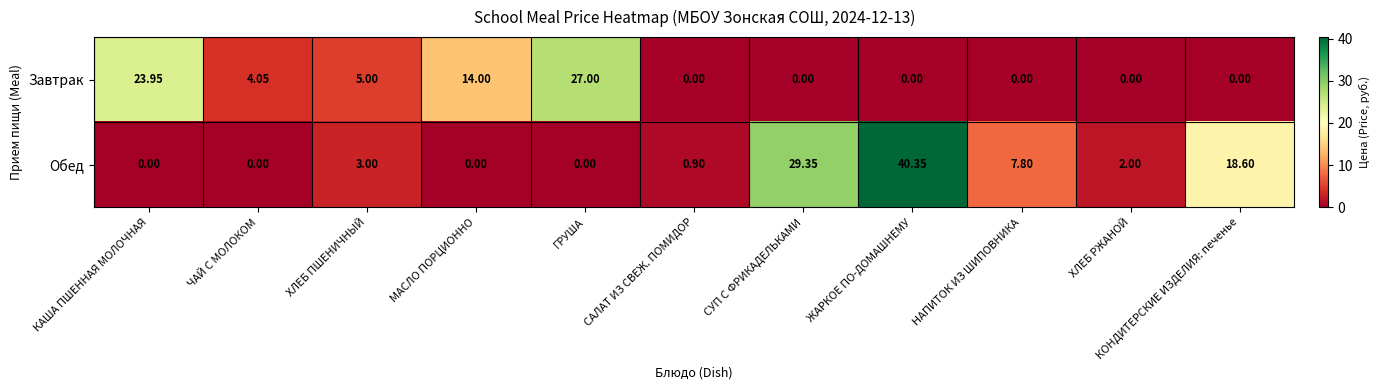

At which label is Завтрак closest to 13?

МАСЛО ПОРЦИОННО